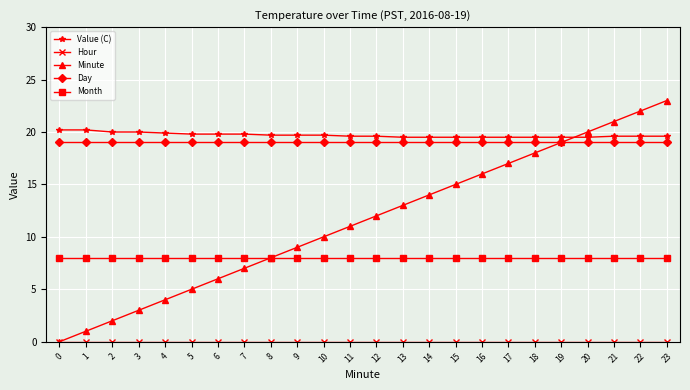

Which series changed the most between 1 and 14?

Minute